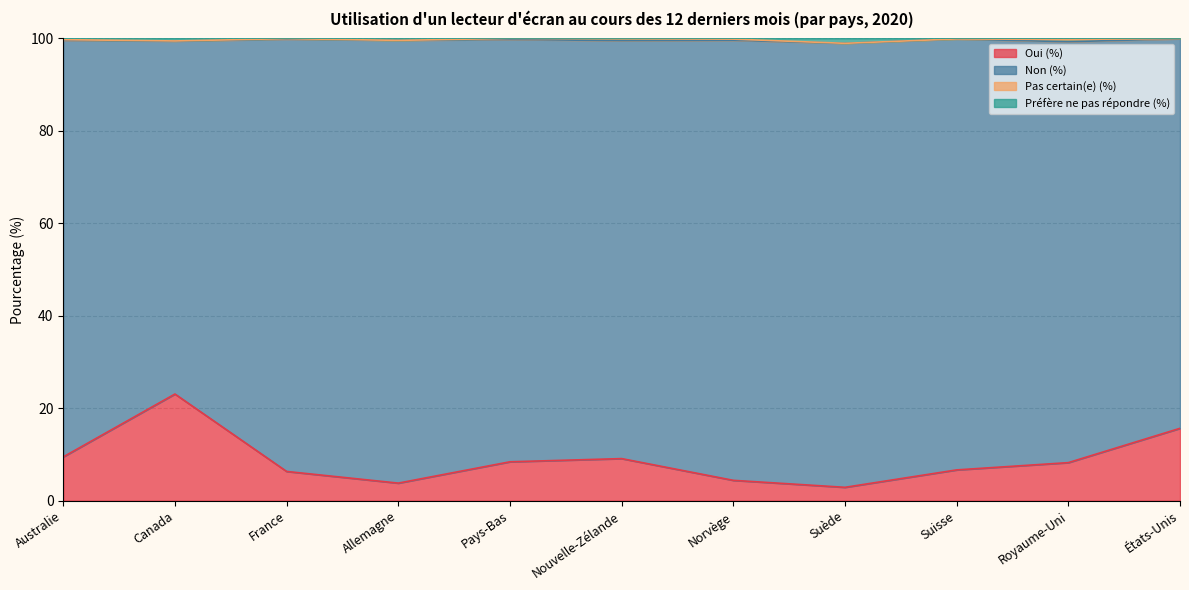

List the labels in order of Préfère ne pas répondre (%) value, smallest first.

Suède, Canada, Allemagne, Australie, Royaume-Uni, Norvège, Suisse, Nouvelle-Zélande, France, États-Unis, Pays-Bas